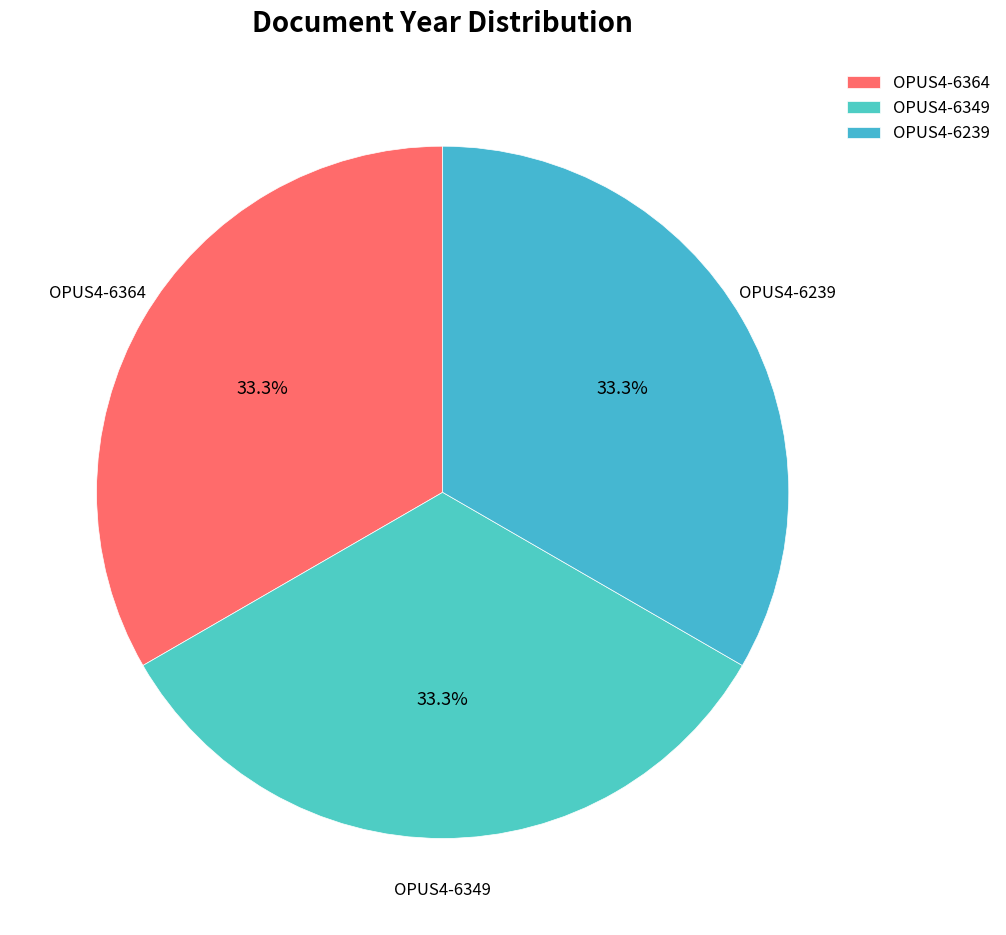

What is the ratio of the value at OPUS4-6364 to the value at OPUS4-6349?

1.0